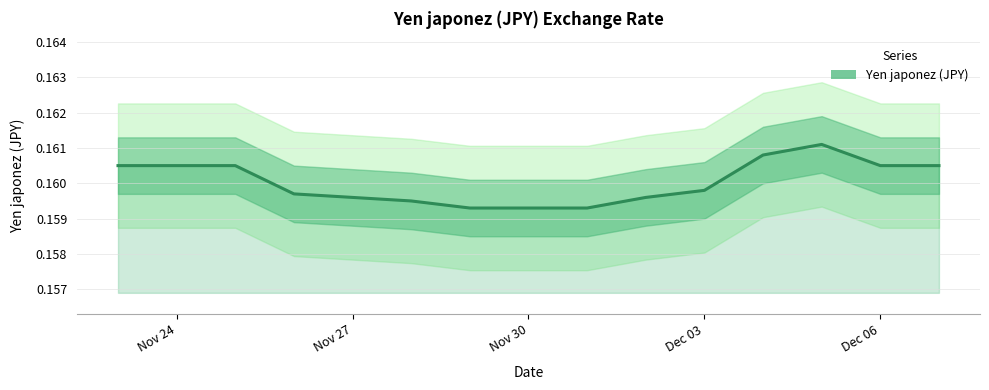

Is it true that the value at 2019-11-28 is 0.2?

True